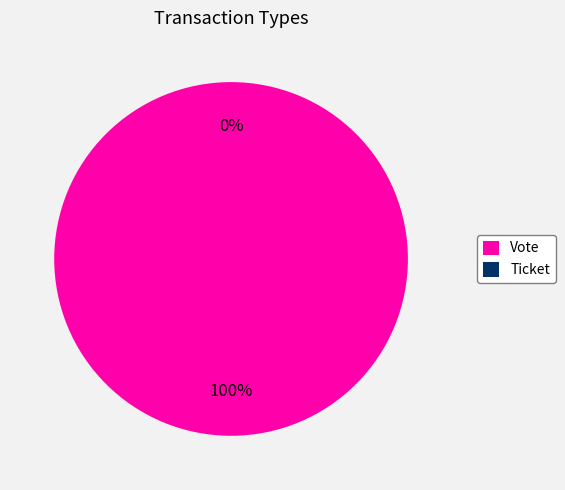

How much of the chart is everything except Ticket?

100.0%